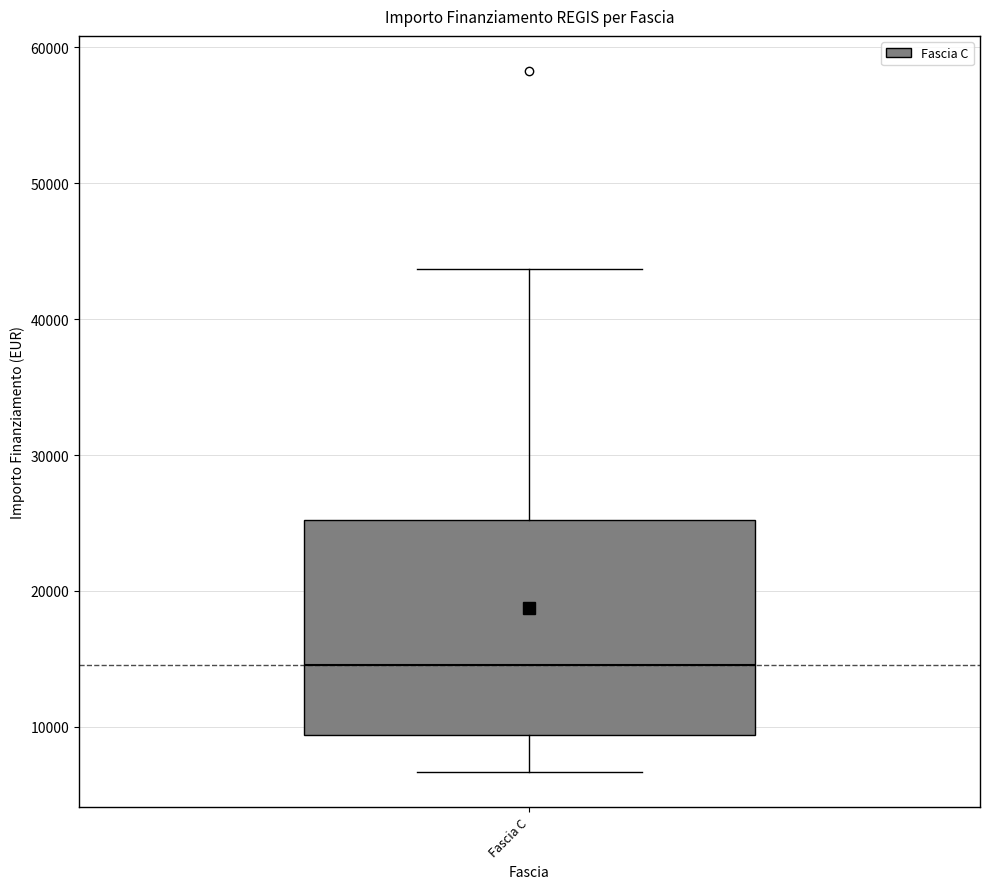

Read this box plot against the y-axis: the position of the median line, the range covered by the box, and the ends of both whiskers. The values are not printed on the chart, so give them approximately, as read against the axis.

median 15000, box 9000 to 25000, whiskers 7000 to 44000